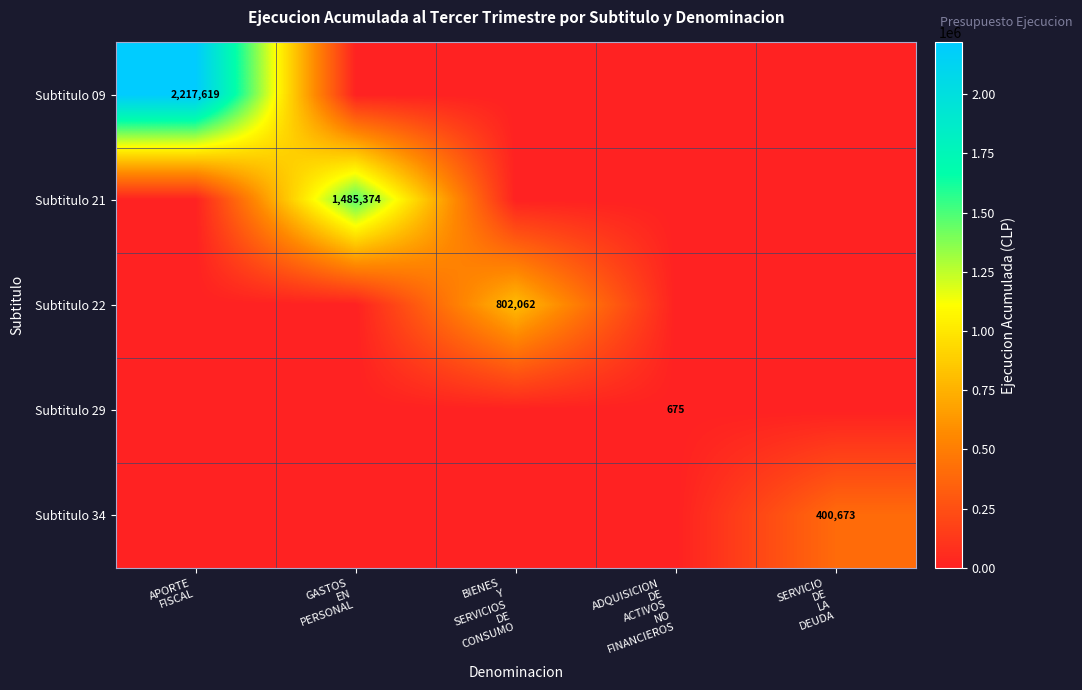

The Subtitulo 34 series shows 400673 at SERVICIO DE LA DEUDA. True or false?

True